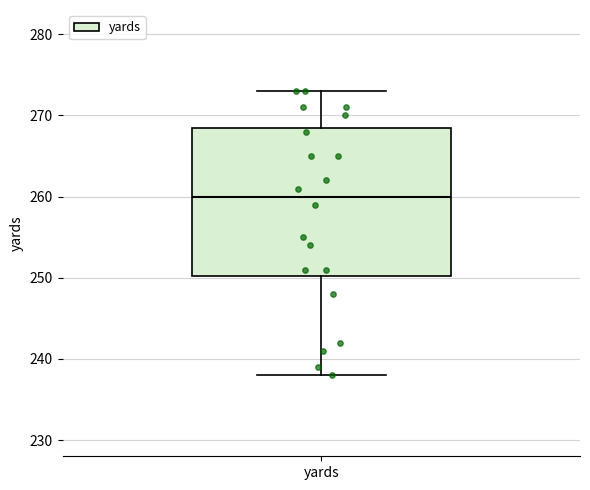

Read this box plot against the y-axis: the position of the median line, the range covered by the box, and the ends of both whiskers. The values are not printed on the chart, so give them approximately, as read against the axis.

median 260, box 250 to 269, whiskers 238 to 273